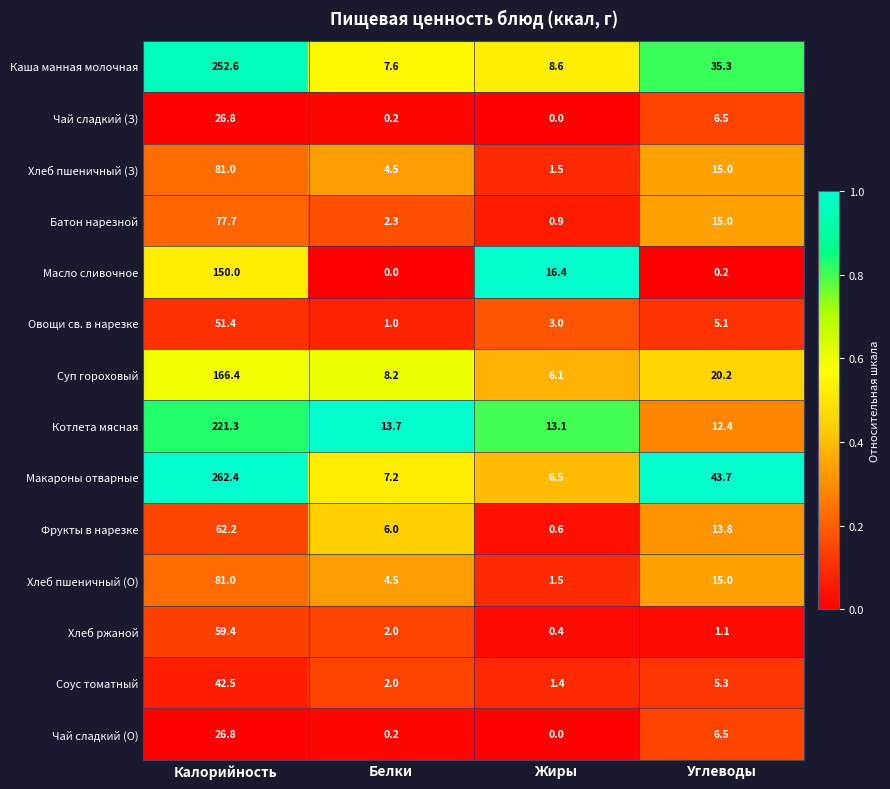

The Овощи св. в нарезке series shows 1.8 at Белки. True or false?

False